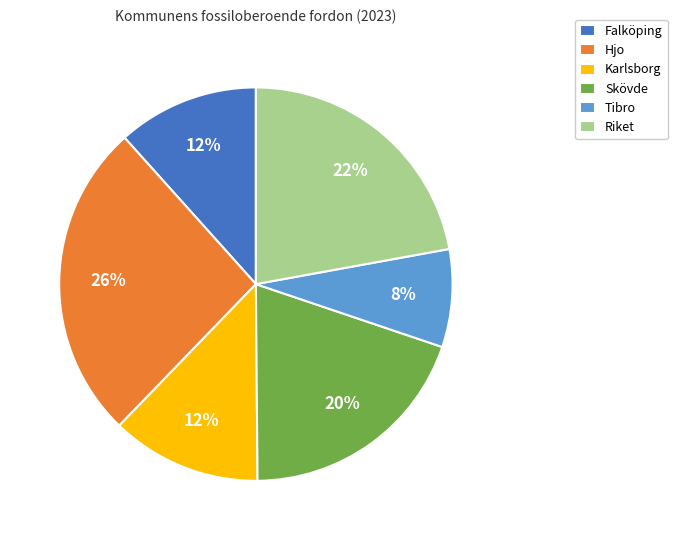

To the nearest percent, what percentage of the pie is Skövde?

20%